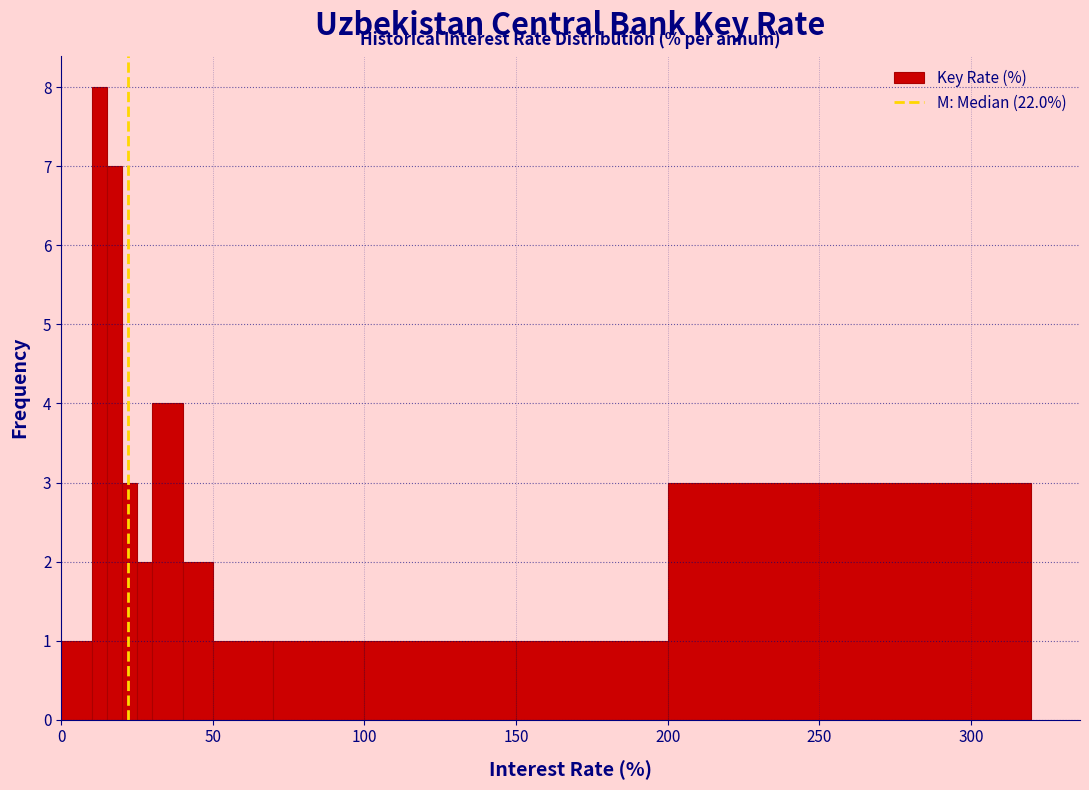

Read against the x-axis, roughly where is the centre of the tallest bar?

15